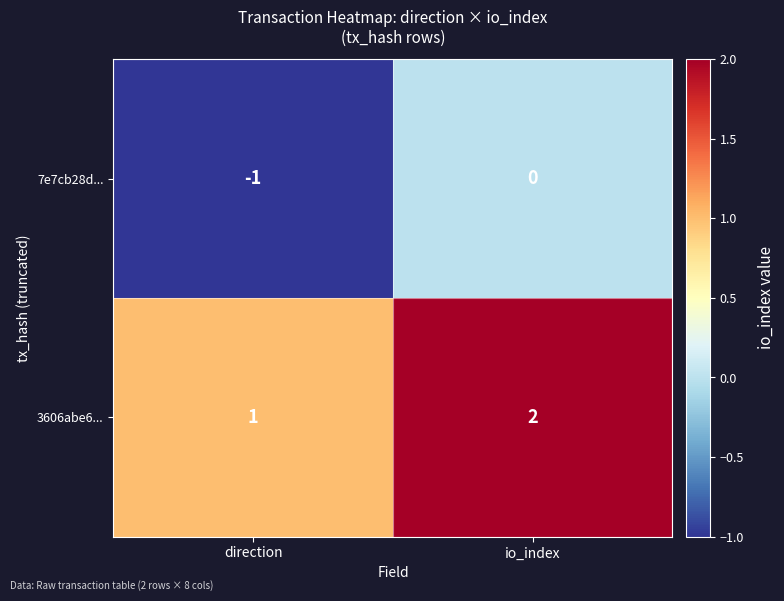

Reading left to right, extract all data points from this chart.

7e7cb28d...: -1	0
3606abe6...: 1	2